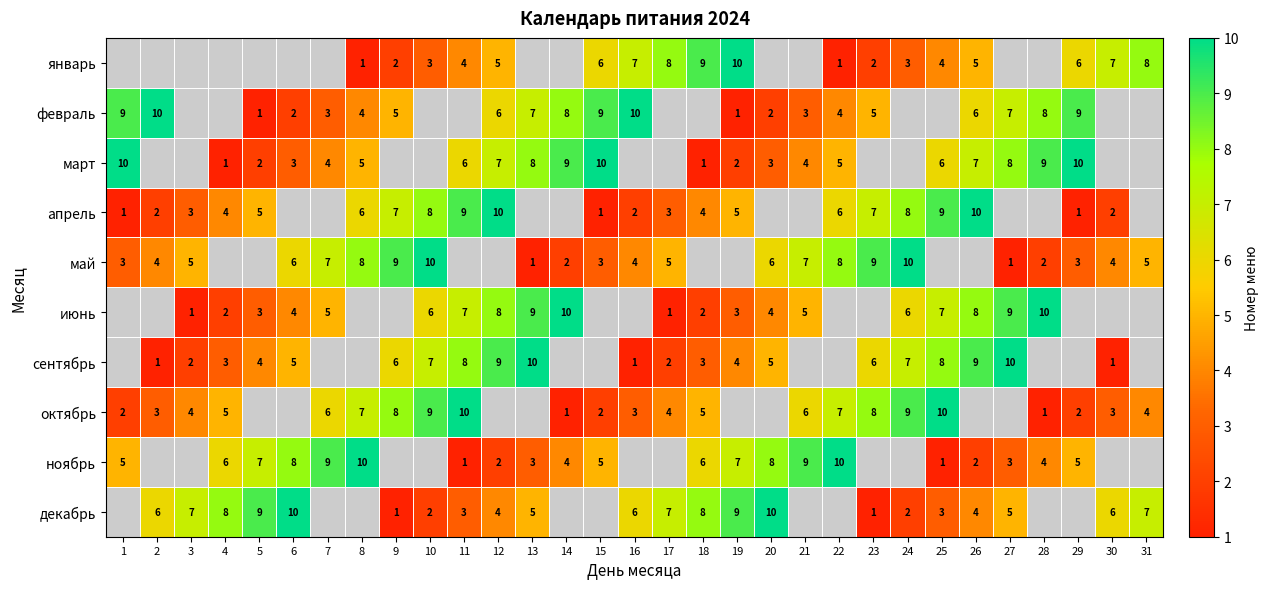

How many distinct data groups are displayed?

10